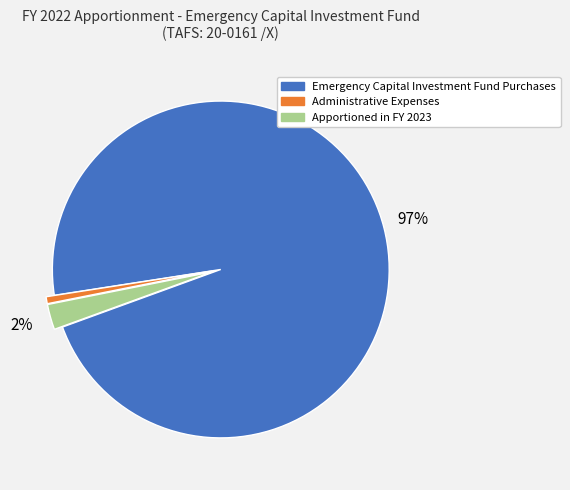

What percentage is the Emergency Capital Investment Fund Purchases slice, to the nearest percent?

97%